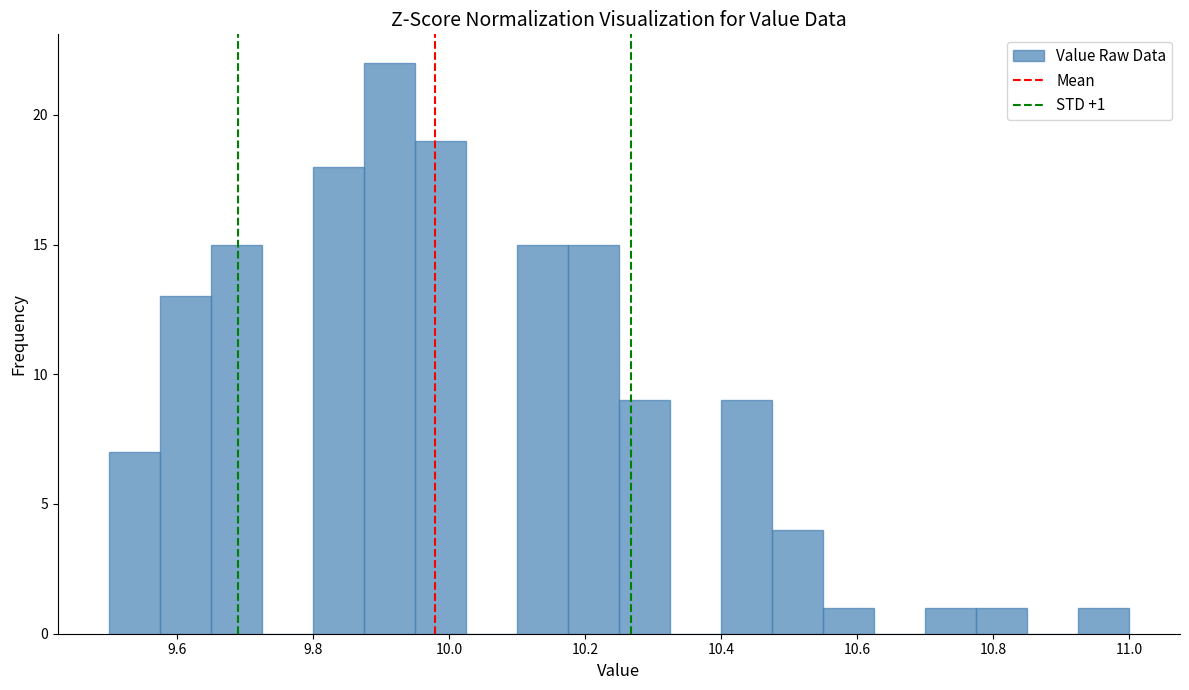

Around what value on the x-axis is the tallest bar? Give the approximate position of its centre, as read against the axis.

9.92